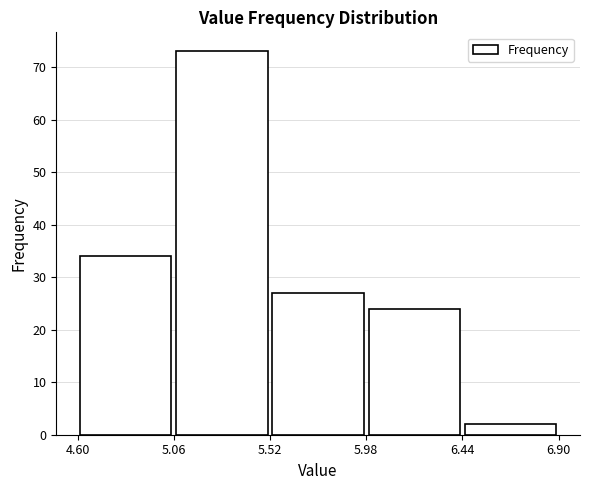

Which range on the x-axis has the tallest bar?

5.06 to 5.52